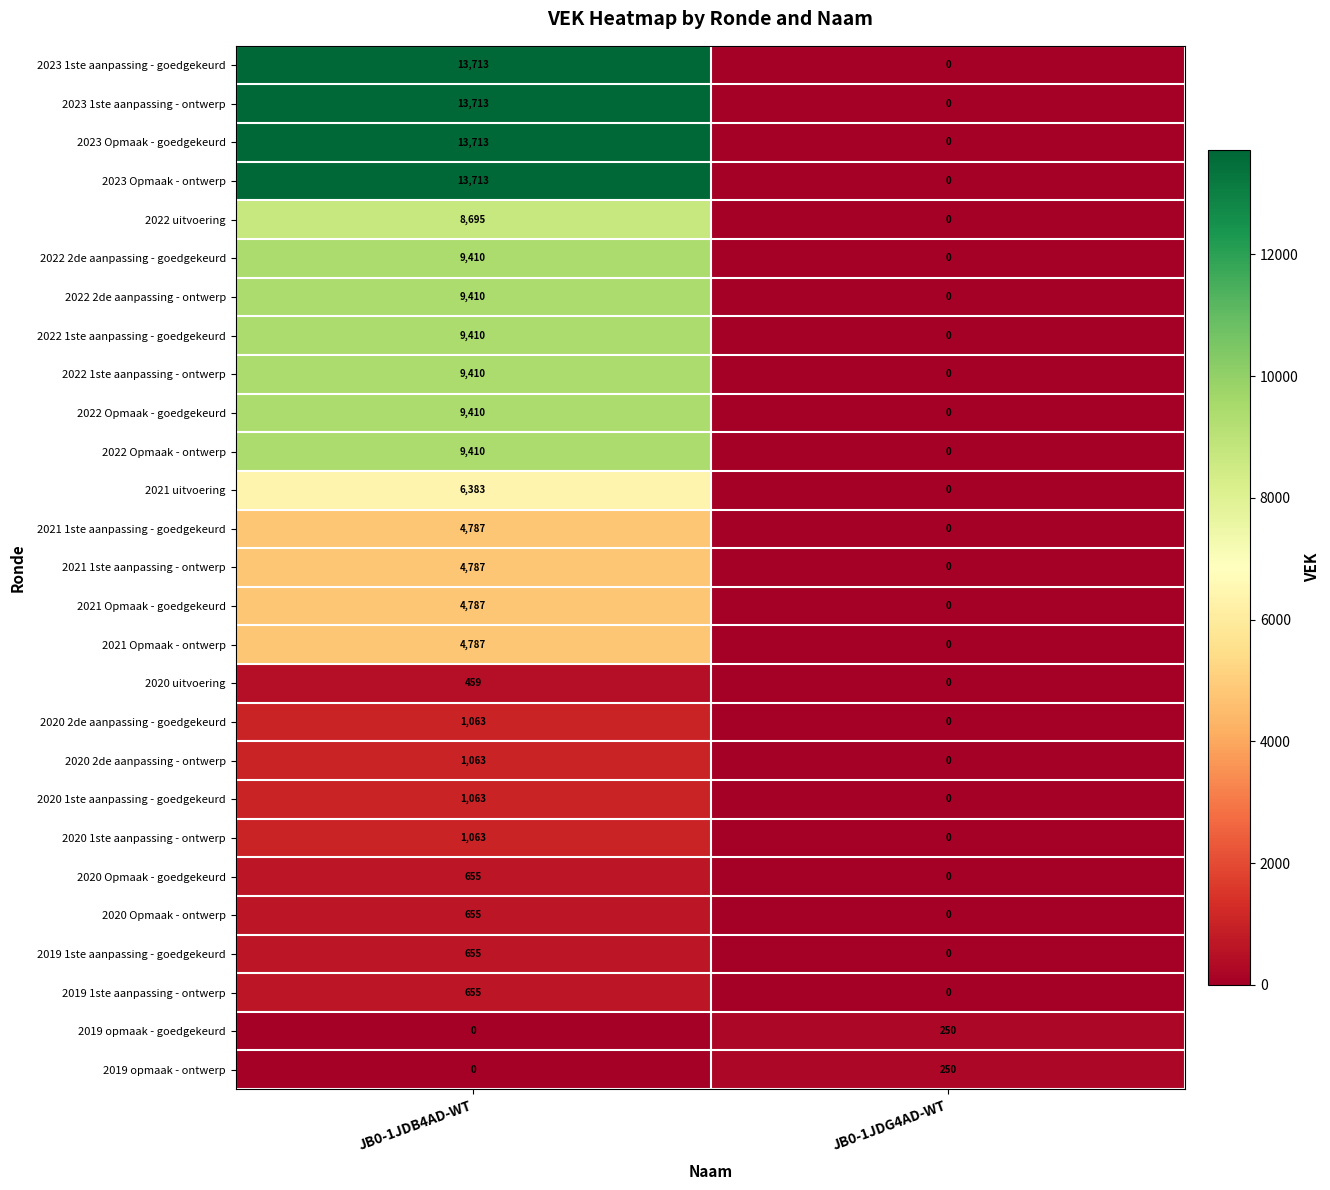

At how many categories does at least one series exceed 10873?

1